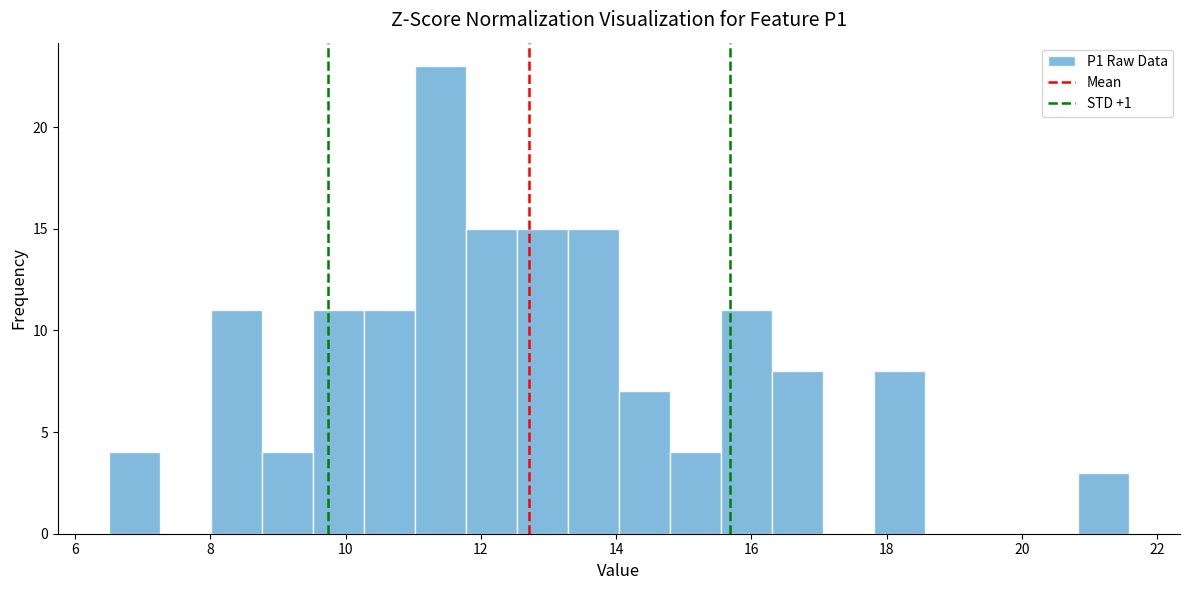

Around what value on the x-axis is the tallest bar? Give the approximate position of its centre, as read against the axis.

11.4